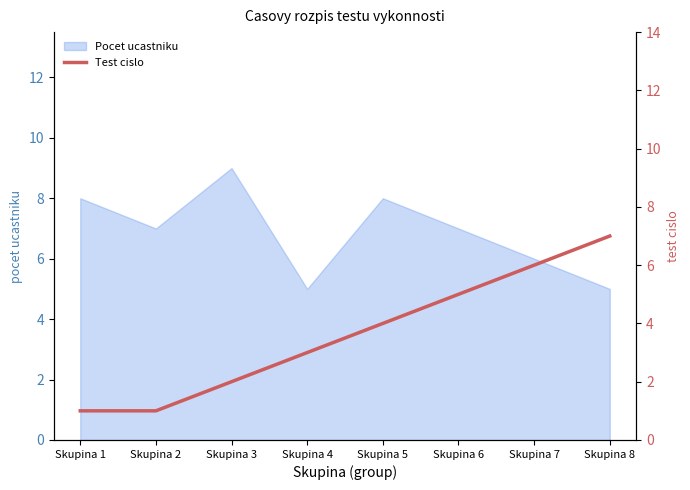

True or false: the data shows 4 at Skupina 5.

True